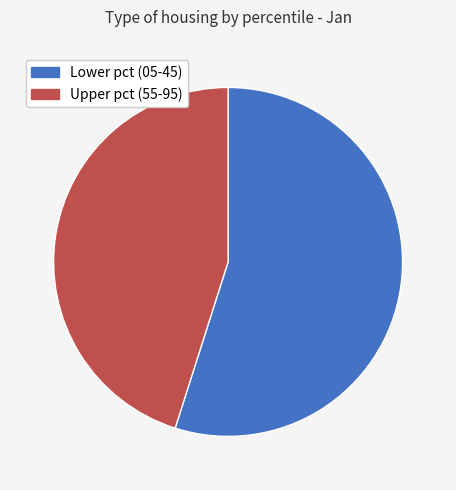

Is there a majority slice in this chart?

Yes